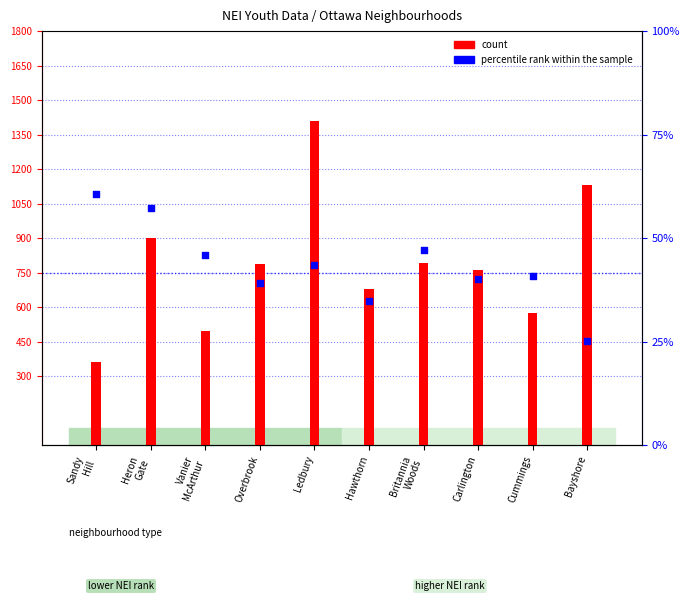

Is the value of percentile rank within the sample at Ledbury greater than the value of count at Sandy
Hill?

No